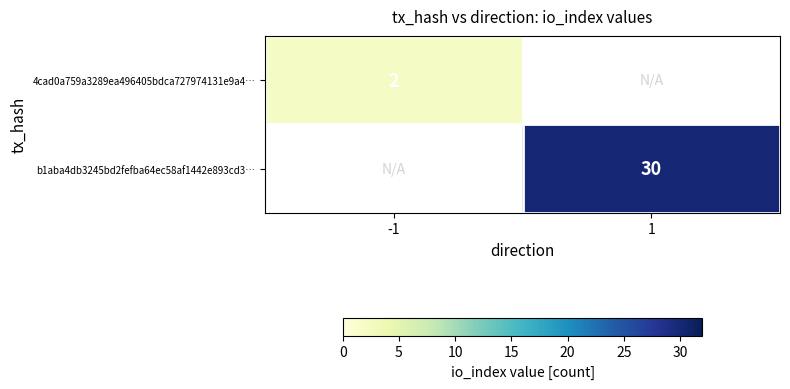

What is the maximum value shown in the chart?

30.0